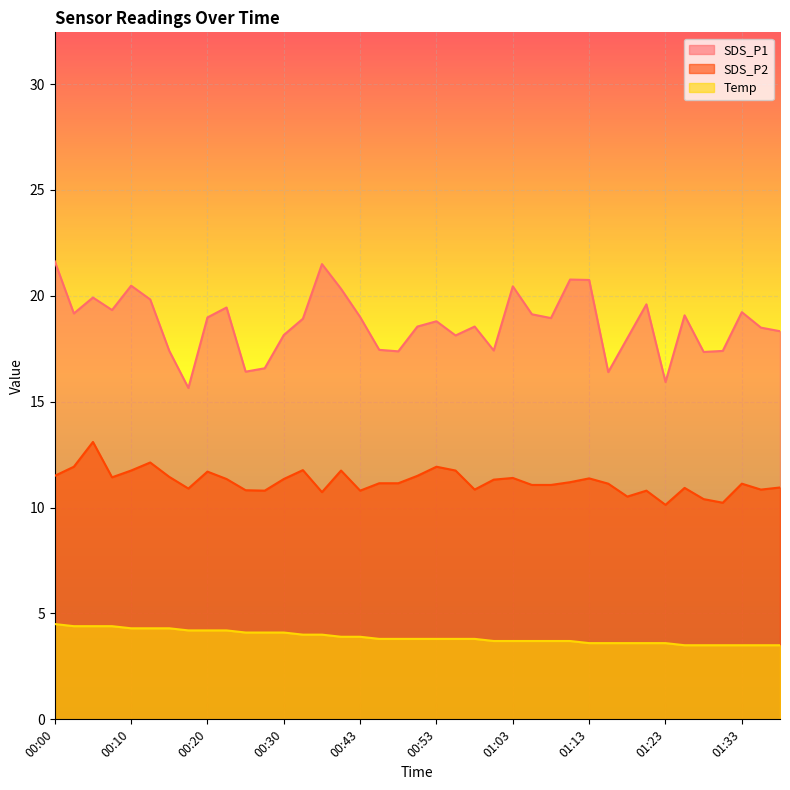

What is the value of the SDS_P2 point at the 13th from the left?

11.3